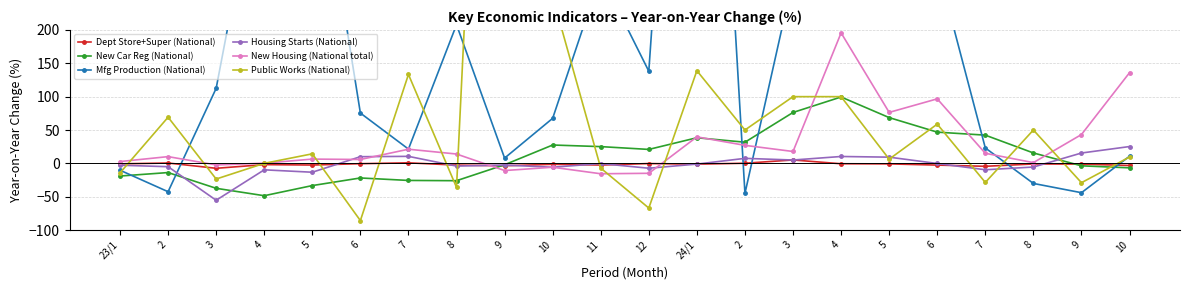

Rank the categories by Public Works (National) value from lowest to highest.

6, 12, 8, 9, 7, 3, 23/1, 11, 4, 5, 10, 5, 2, 8, 6, 2, 3, 4, 7, 24/1, 10, 9